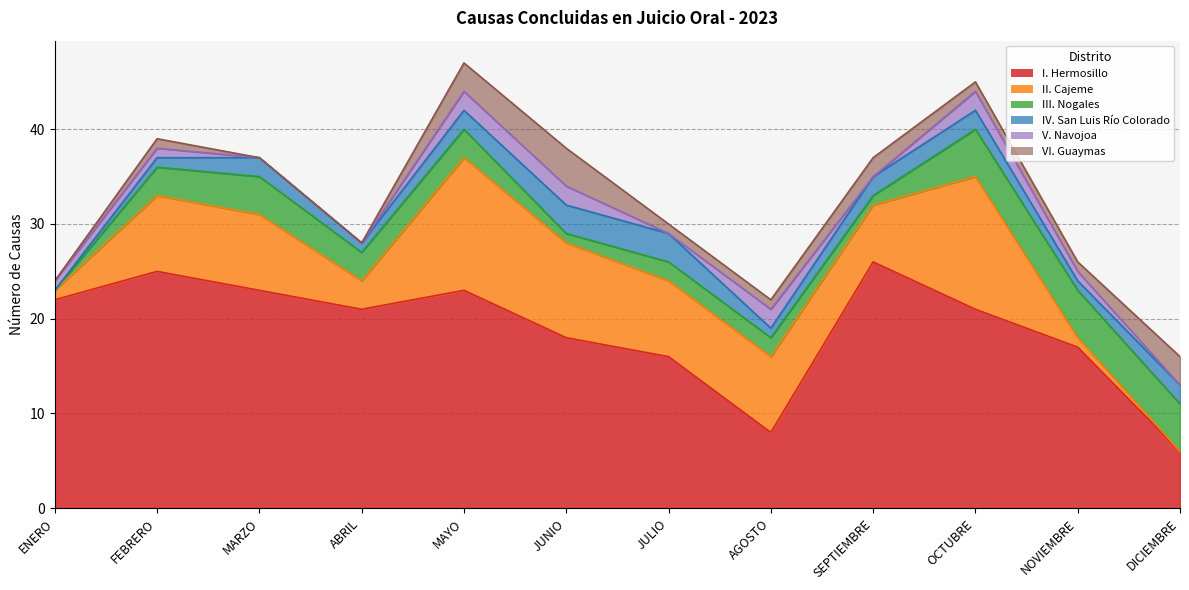

At which category is the sum across all series the highest?

MAYO